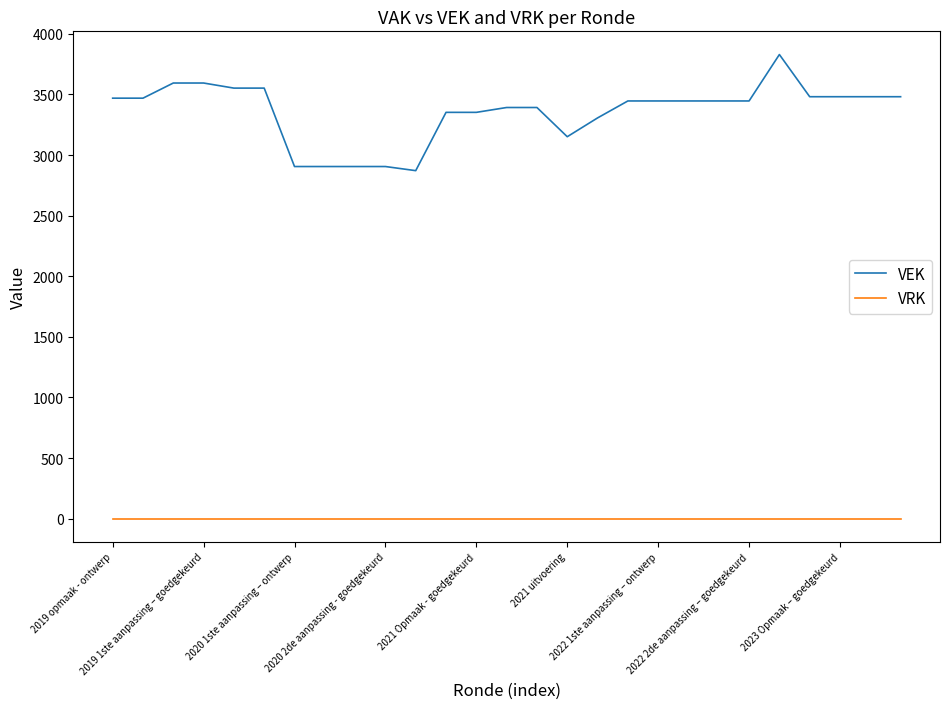

Rank the series by their average value, from highest to lowest.

VEK, VRK